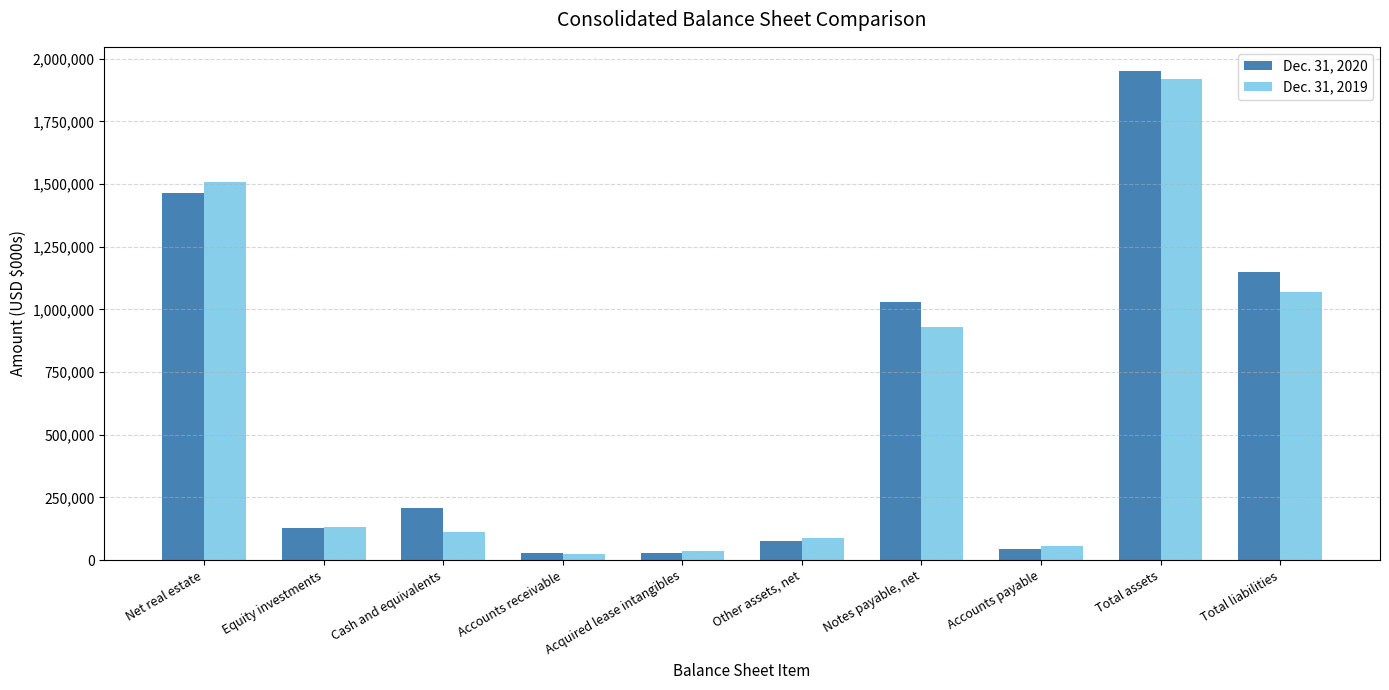

How many data points does each series have?

10